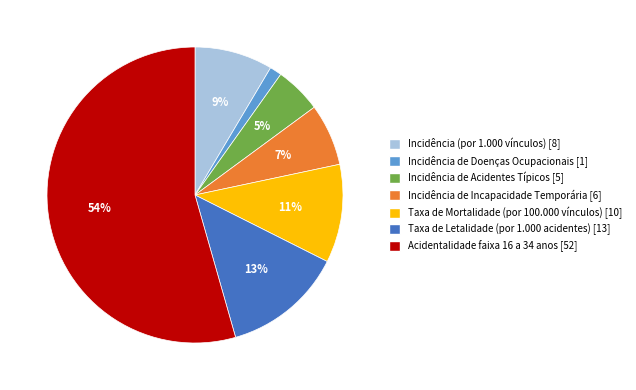

Is it true that Incidência de Incapacidade Temporária is 7% of the pie?

True